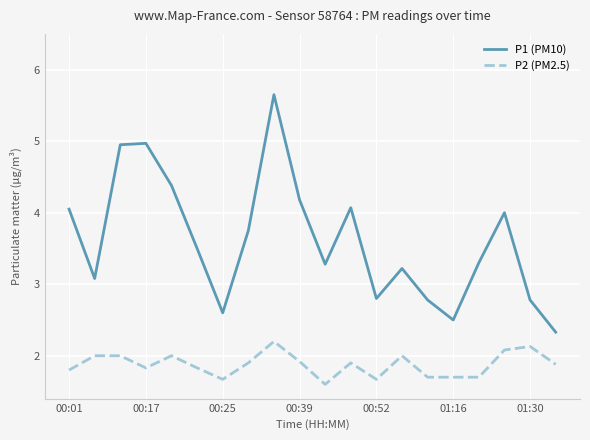

Which series has the largest total across all categories?

P1 (PM10)